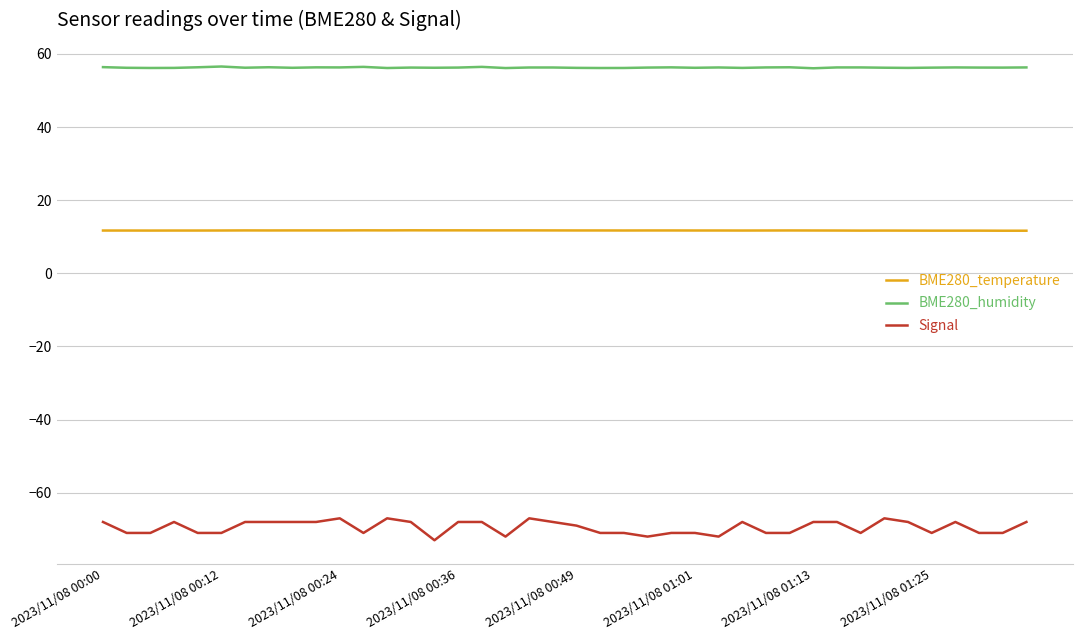

Which series has the largest range (max minus min)?

Signal